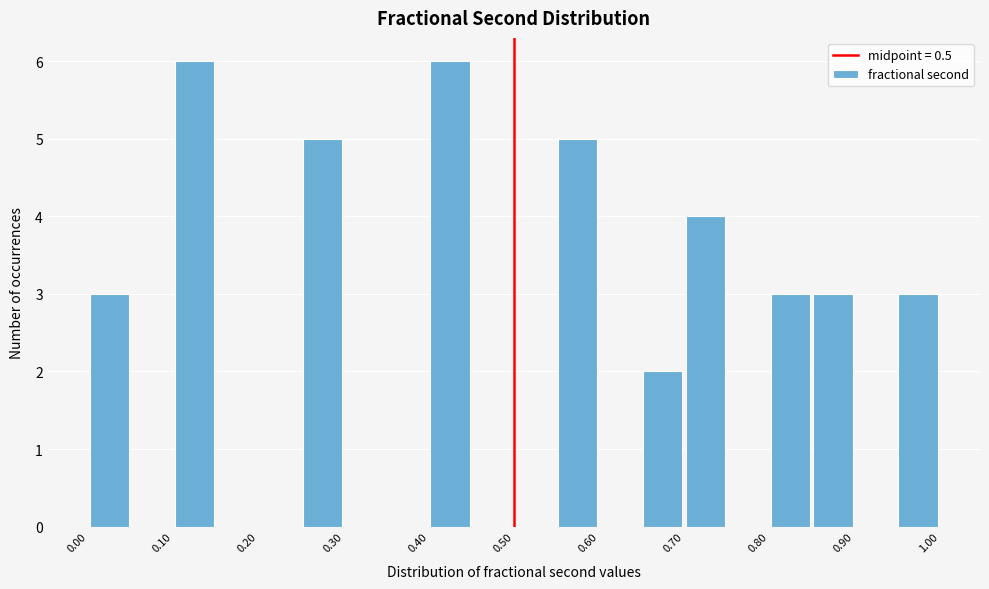

What is the height of the bar covering 0.65 to 0.70 on the x-axis? The values are not printed on the chart, so give them approximately, as read against the axis.

2